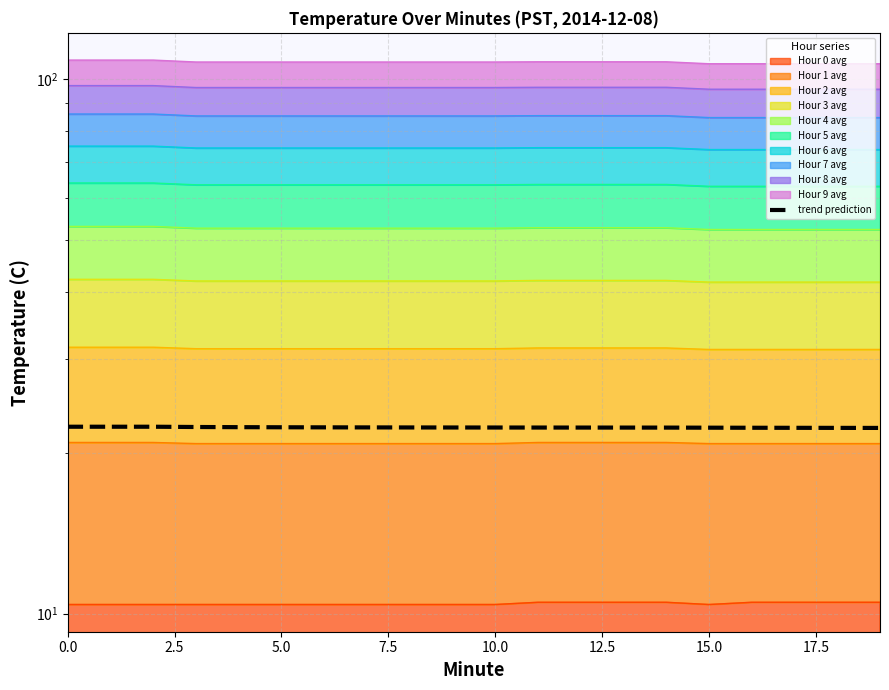

True or false: the data has more than 0 interior local peaks.

False